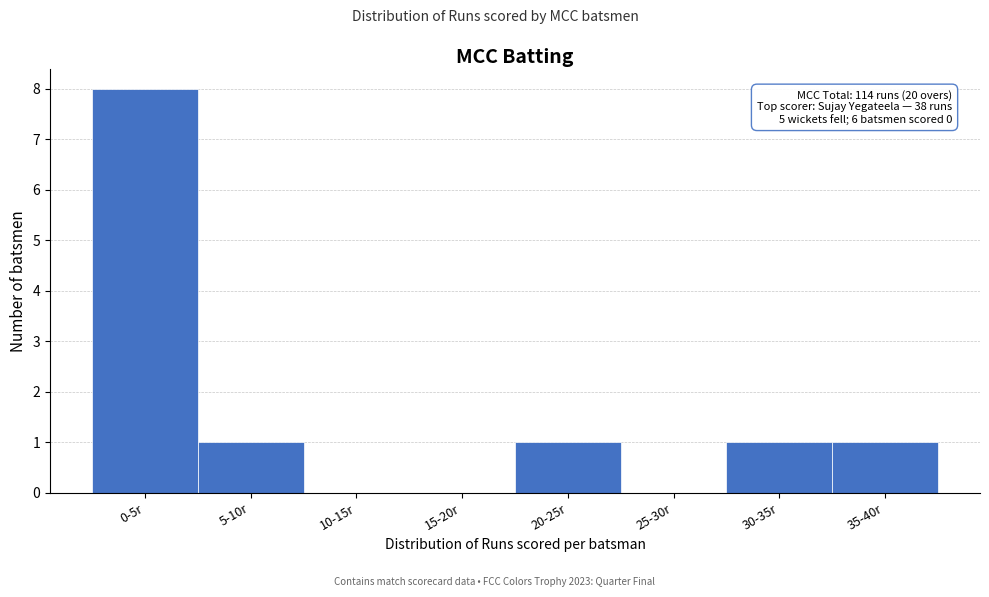

Reading right to left, what are all the values shown in this chart?

35-40r=1	30-35r=1	25-30r=0	20-25r=1	15-20r=0	10-15r=0	5-10r=1	0-5r=8